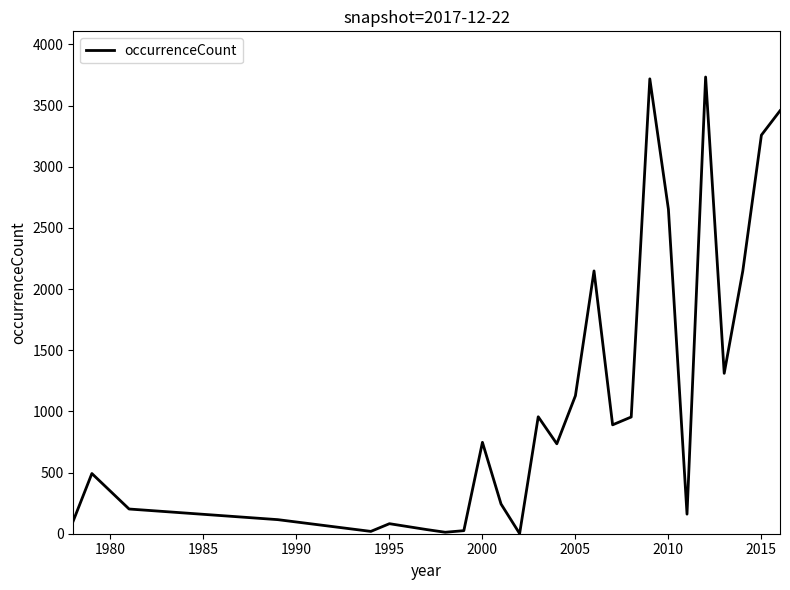

What is the difference between the second highest and second lowest values?

3706